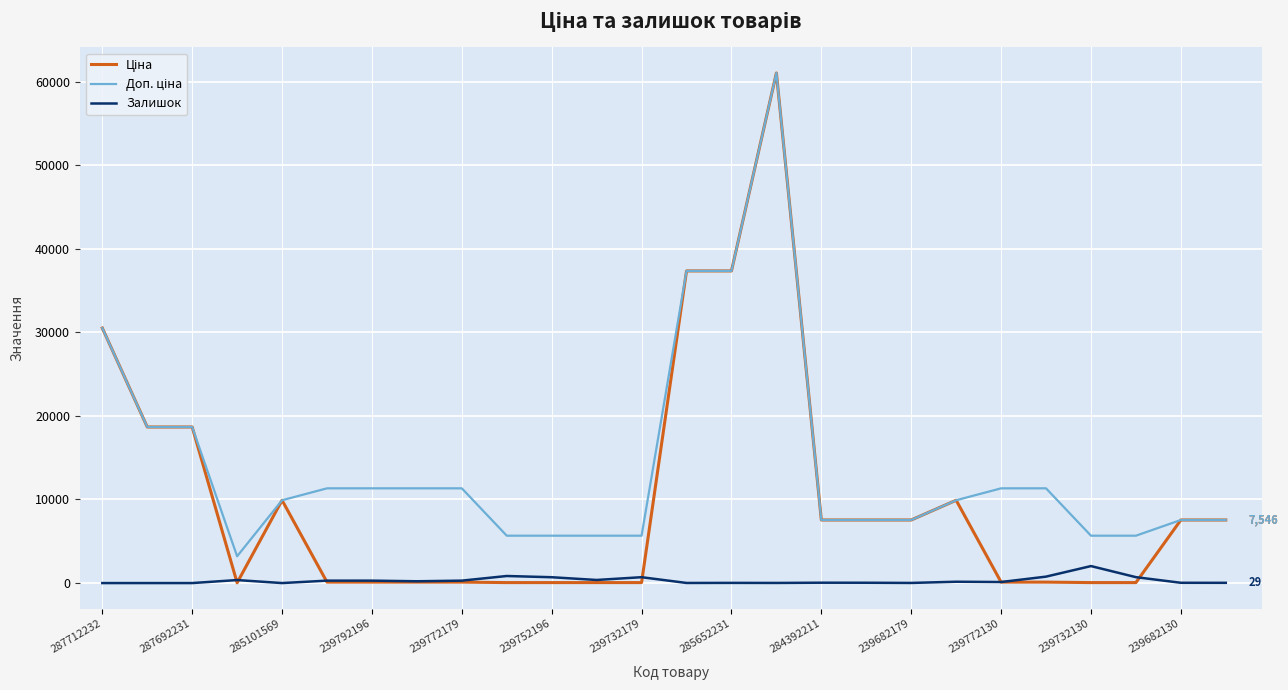

What is the highest value of the Залишок series?

2033.0